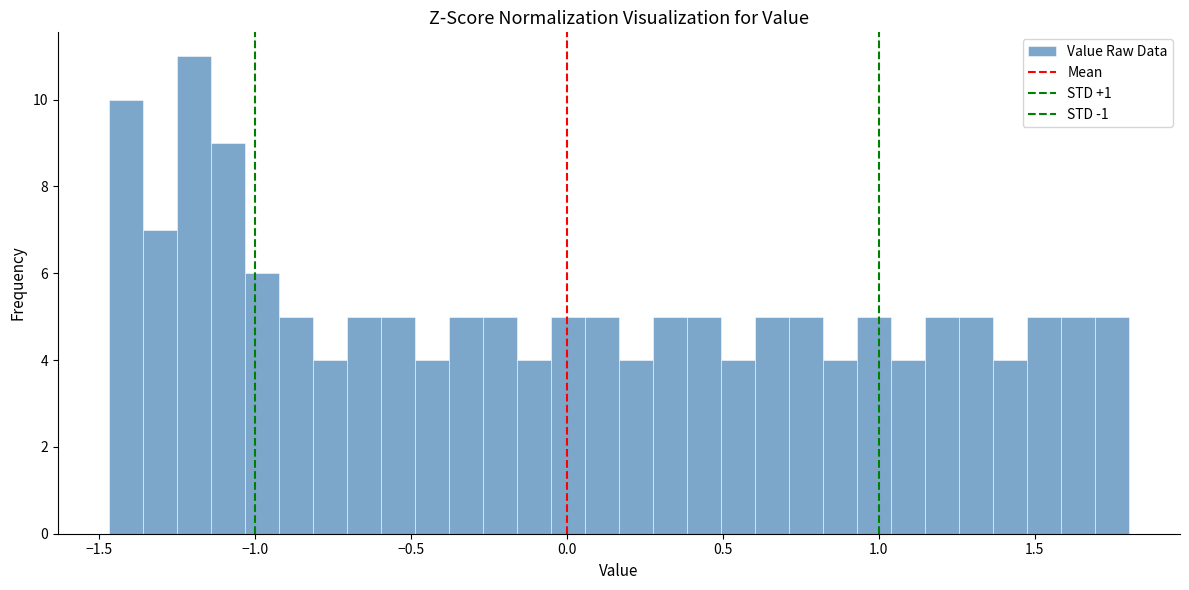

Around what value on the x-axis is the tallest bar? Give the approximate position of its centre, as read against the axis.

-1.20